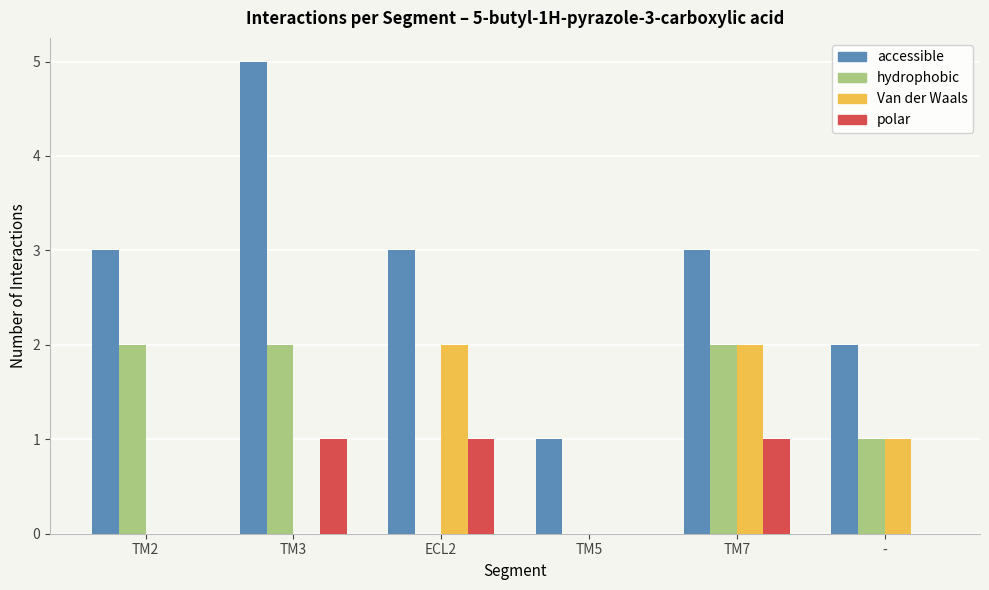

Which series has the largest total across all categories?

accessible